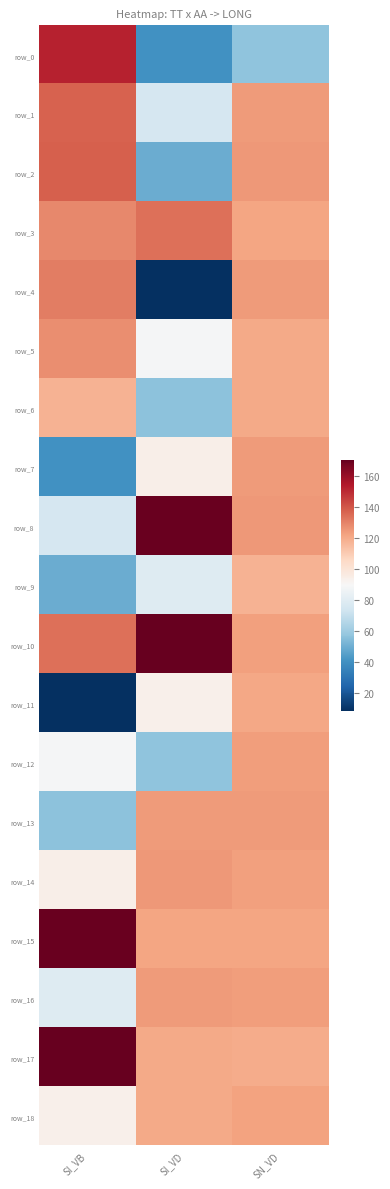

Where does the row_2 series first go above 124?

SI_VB